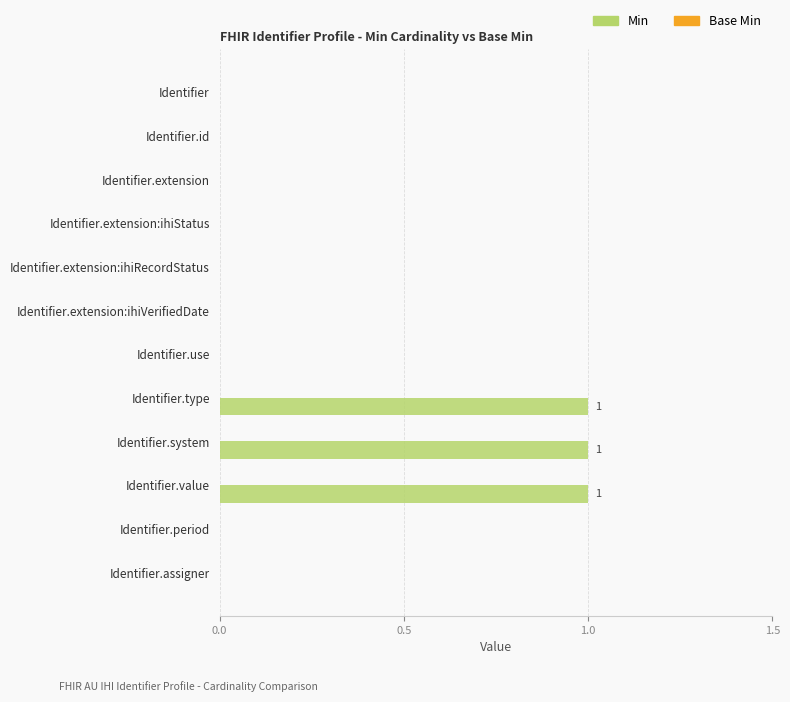

What is the sum of all values?

3